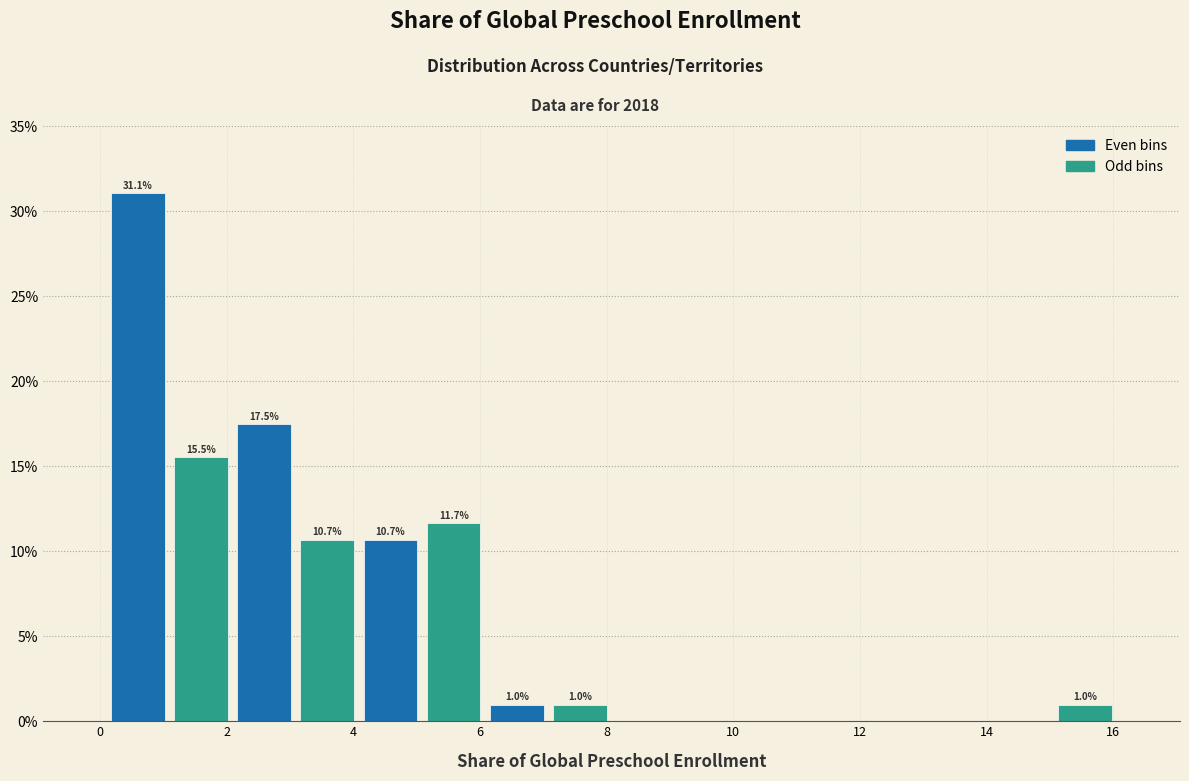

Over which range of the x-axis is the bar tallest?

0.2 to 1.0